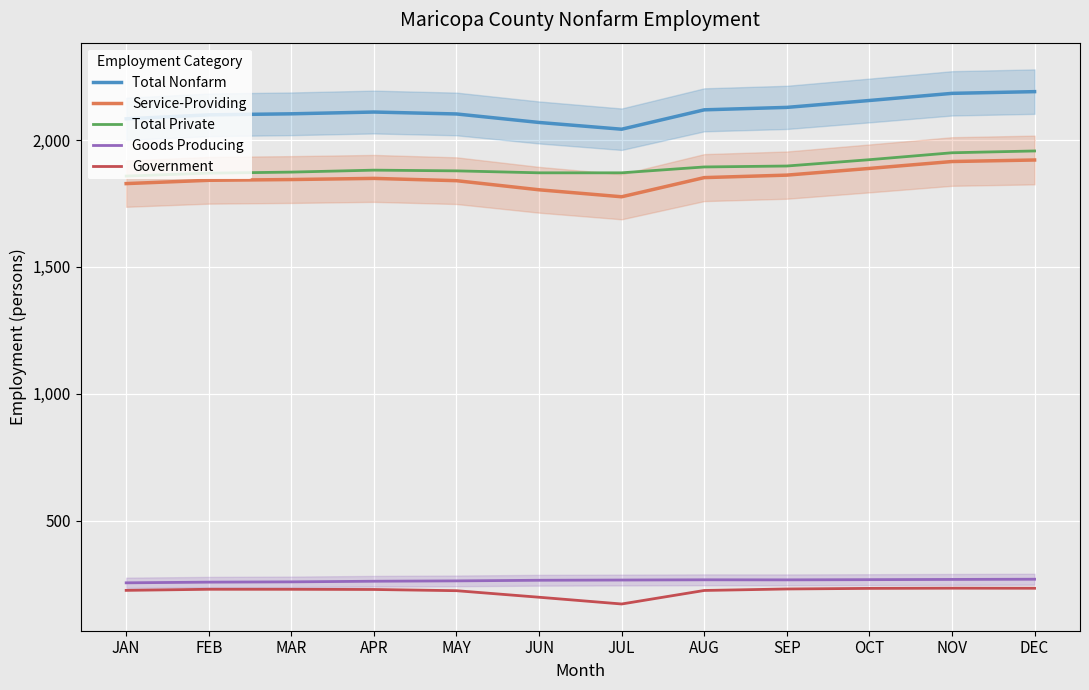

List the series in order of their peak value, lowest first.

Government, Goods Producing, Service-Providing, Total Private, Total Nonfarm